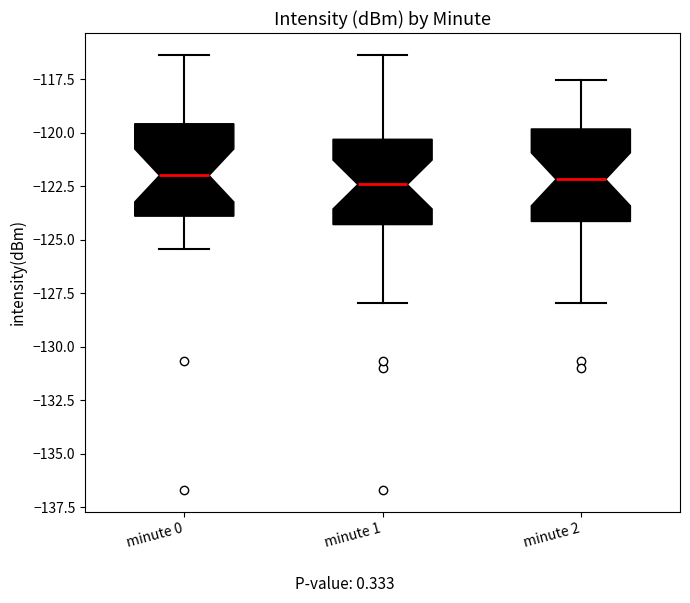

Reading left to right, read every box against the y-axis: the position of its median line, the range the box covers, and the ends of its whiskers. The values are not printed on the chart, so give them approximately, as read against the axis.

minute 0: median -122.0, box -124.0 to -119.5, whiskers -125.5 to -116.5
minute 1: median -122.5, box -124.5 to -120.5, whiskers -128.0 to -116.5
minute 2: median -122.0, box -124.0 to -120.0, whiskers -128.0 to -117.5